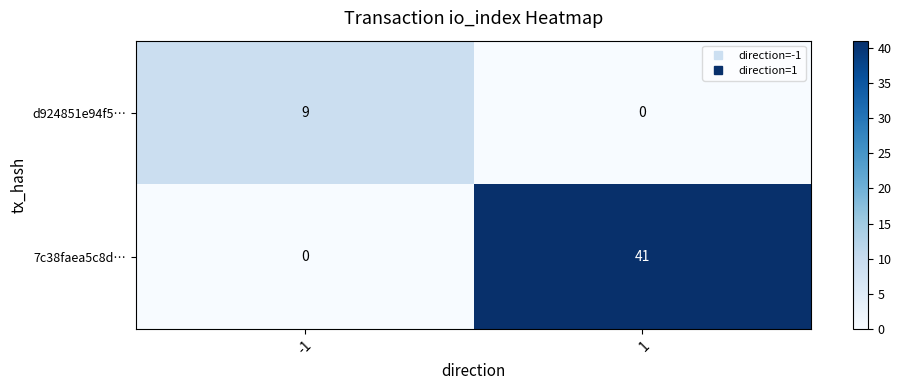

What is the total value across all series at -1?

9